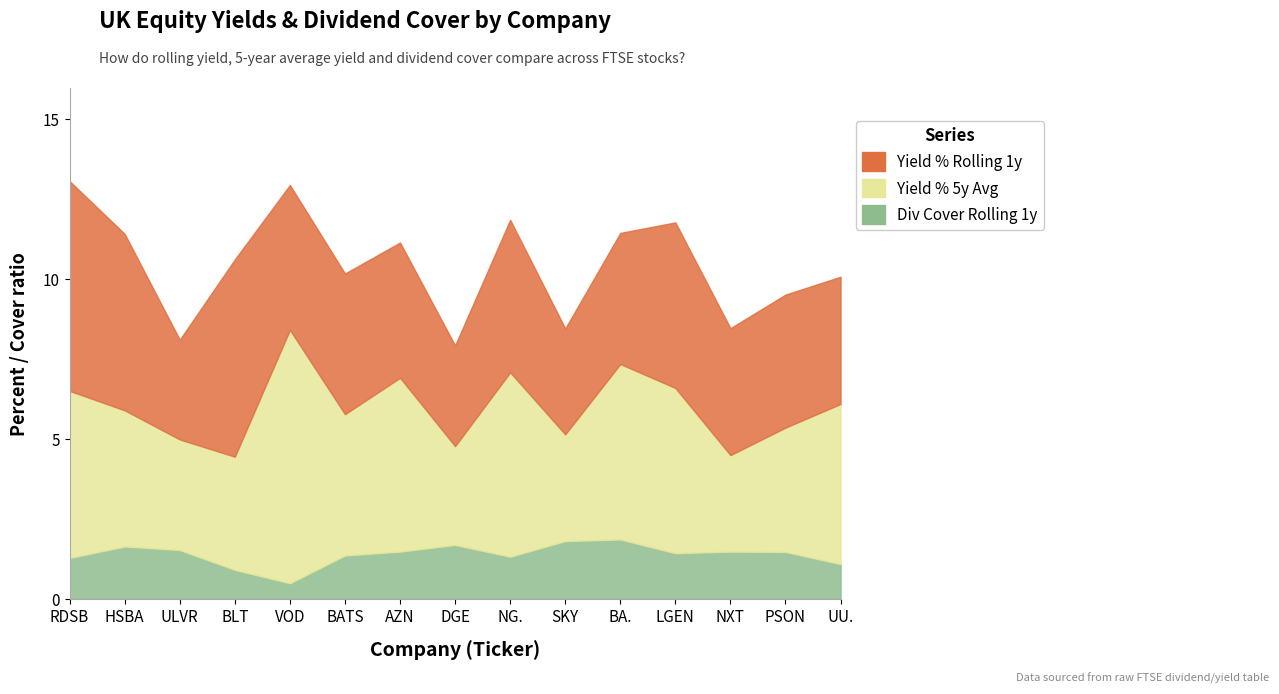

Reading left to right, what are all the values shown in this chart?

Yield % Rolling 1y: 6.6	5.5	3.1	6.2	4.5	4.4	4.2	3.1	4.8	3.3	4.1	5.2	4.0	4.2	4.0
Yield % 5y Avg: 5.2	4.3	3.5	3.5	7.9	4.4	5.4	3.1	5.8	3.3	5.5	5.2	3.0	3.9	5.0
Div Cover Rolling 1y: 1.3	1.6	1.5	0.9	0.5	1.4	1.5	1.7	1.3	1.8	1.9	1.4	1.5	1.5	1.1